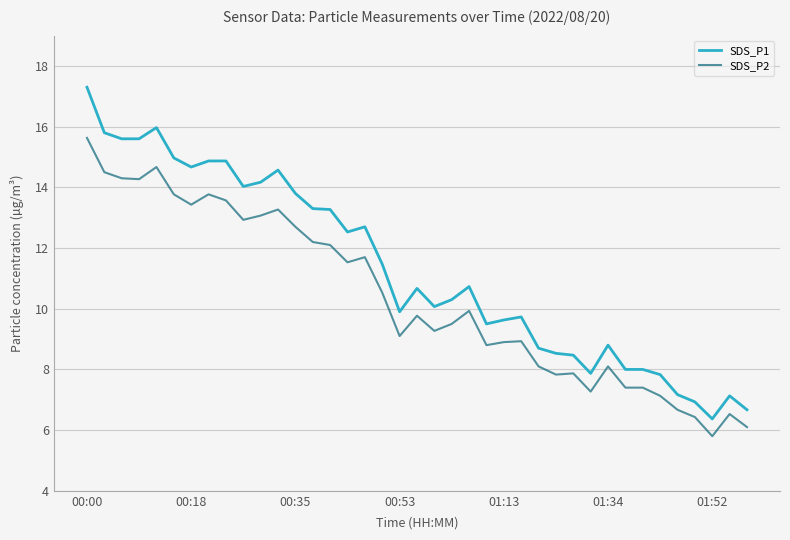

Rank the series by their maximum value, from lowest to highest.

SDS_P2, SDS_P1